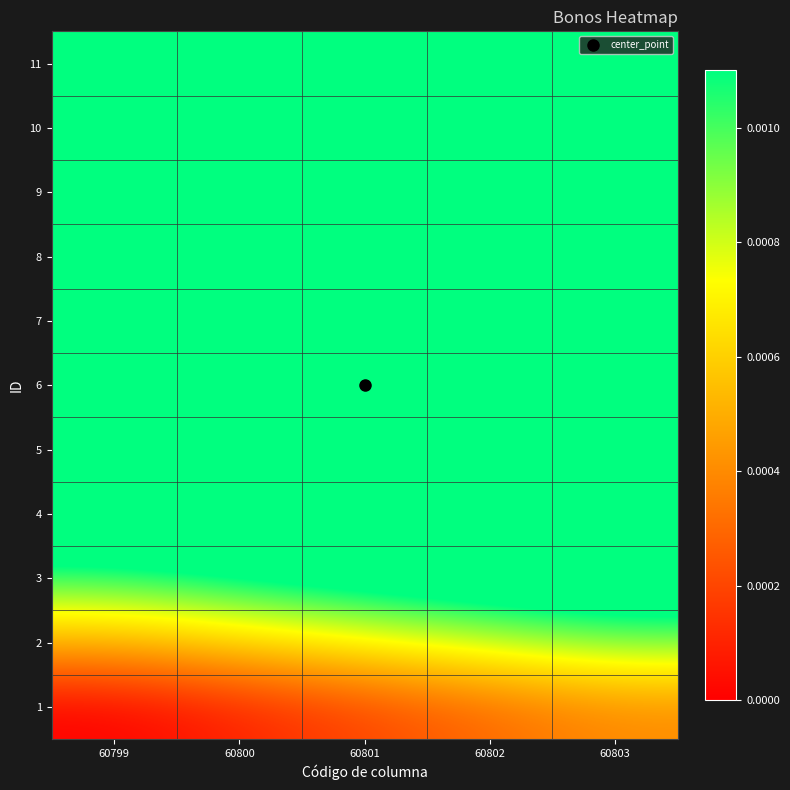

Rank the series at 60802 from lowest to highest value.

1, 2, 3, 4, 5, 6, 7, 8, 9, 10, 11